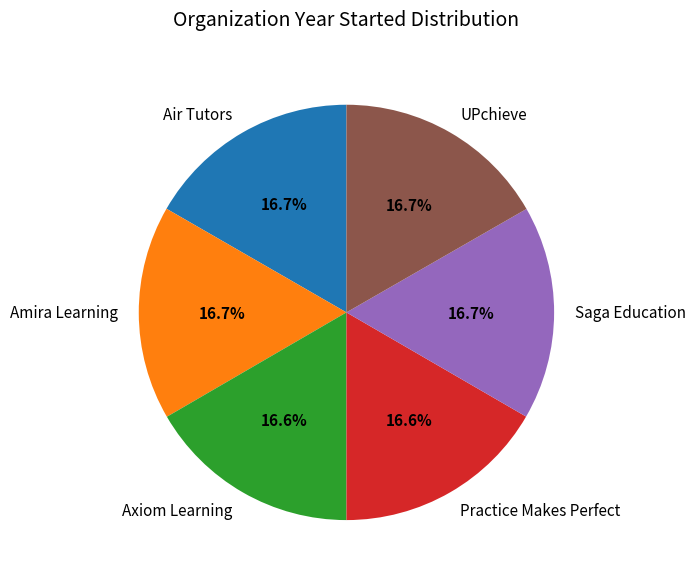

The Axiom Learning slice represents 17% of the pie. True or false?

True